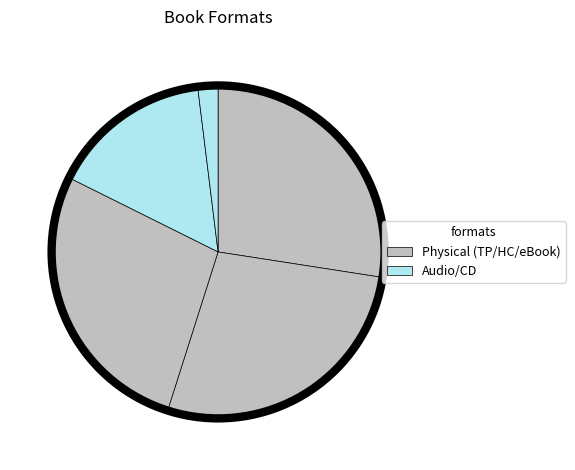

Count the number of slices in the pie.

5